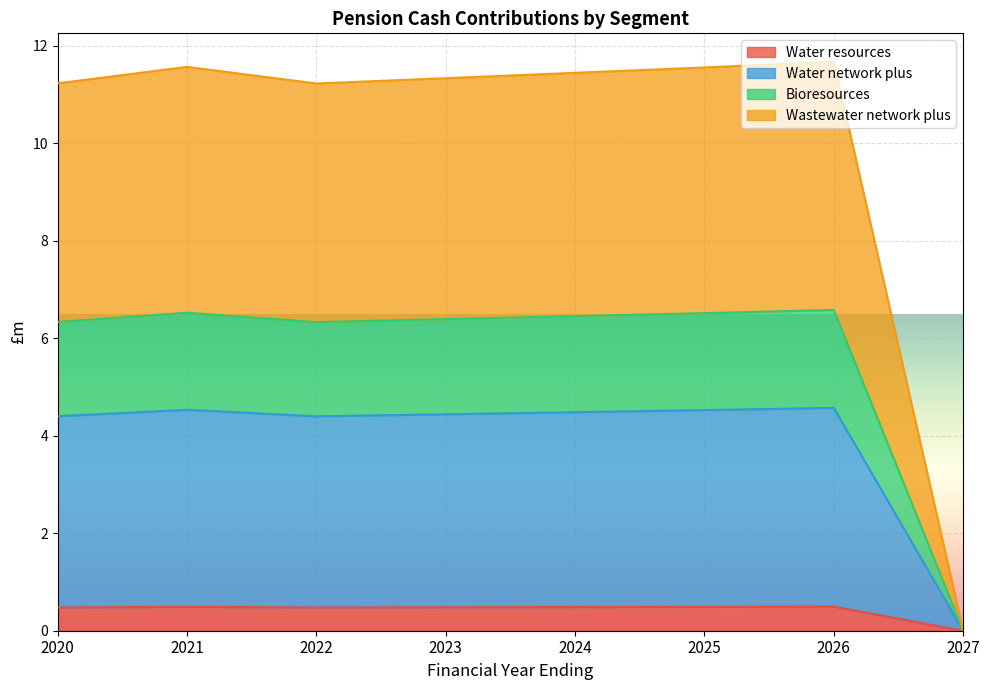

At which label does Water resources reach its minimum?

2027